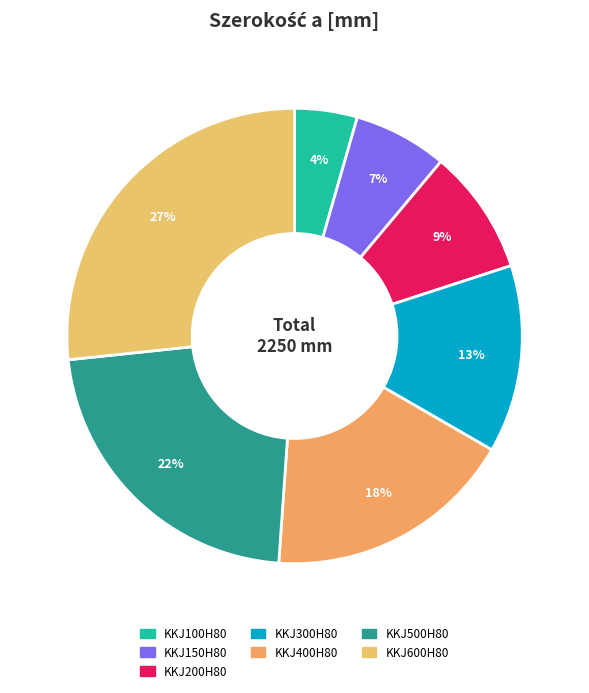

To the nearest percent, what is the combined percentage of KKJ150H80 and KKJ500H80?

29%